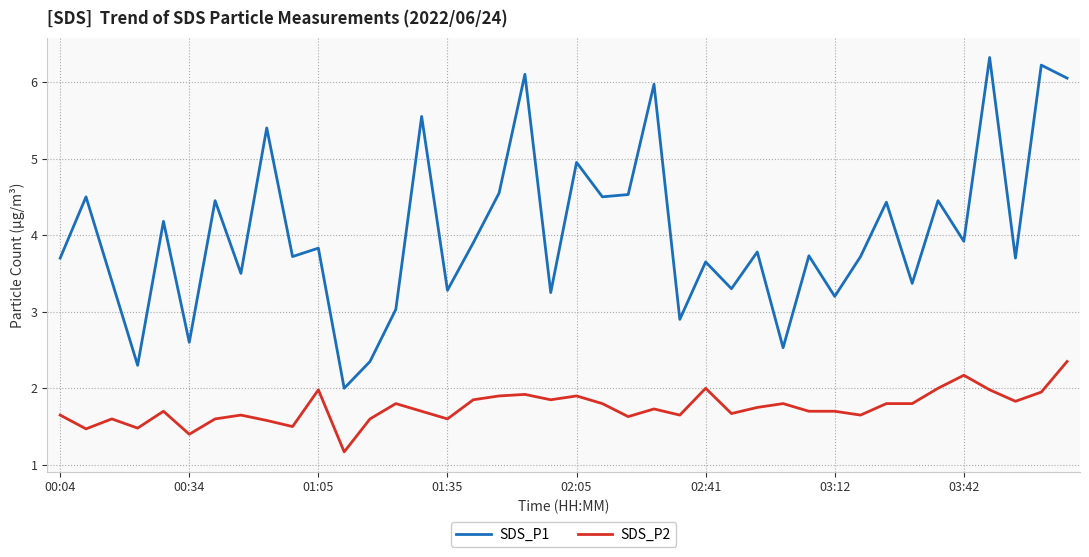

Which series has the largest total across all categories?

SDS_P1